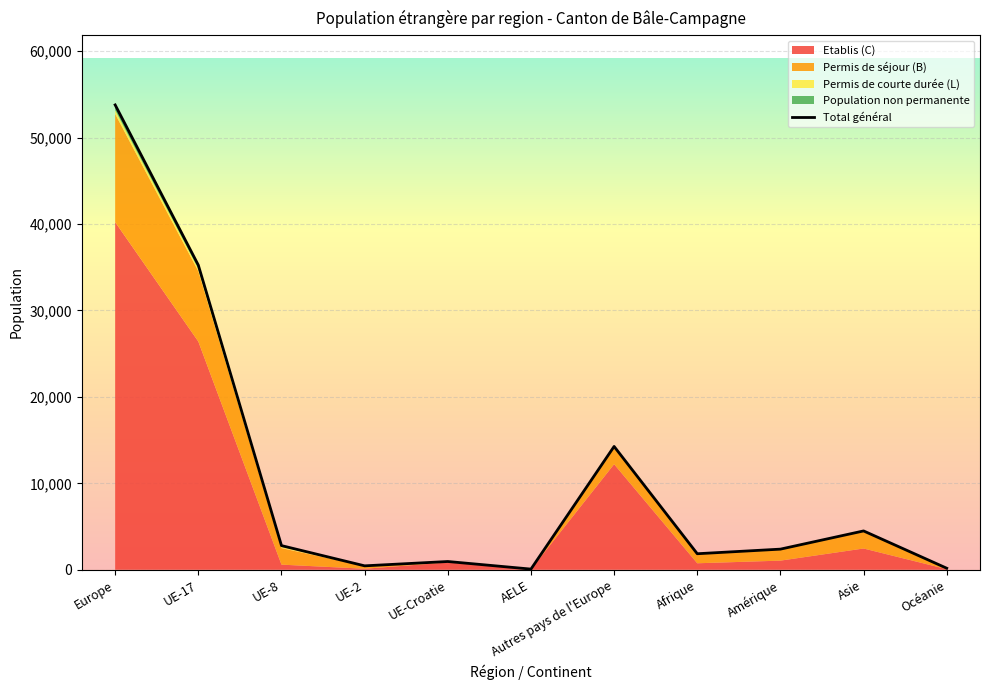

What is the label of the 4th point from the left?

UE-2